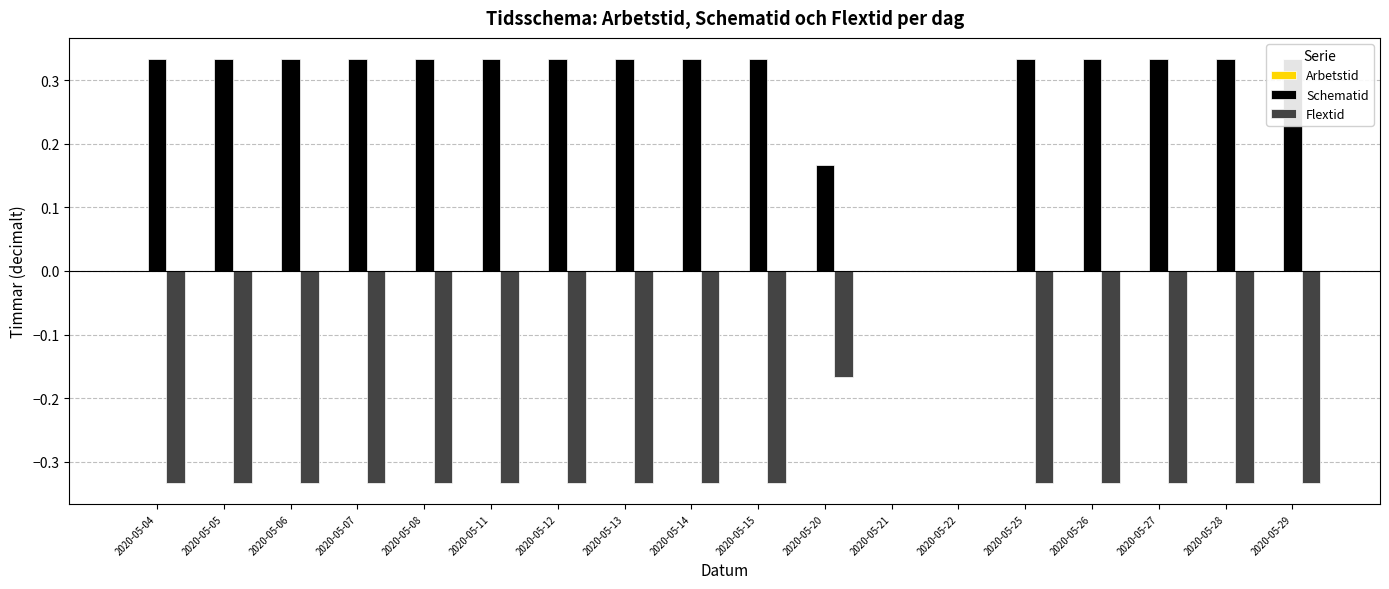

List the labels in order of Flextid value, largest first.

2020-05-21, 2020-05-22, 2020-05-20, 2020-05-04, 2020-05-05, 2020-05-06, 2020-05-07, 2020-05-08, 2020-05-11, 2020-05-12, 2020-05-13, 2020-05-14, 2020-05-15, 2020-05-25, 2020-05-26, 2020-05-27, 2020-05-28, 2020-05-29